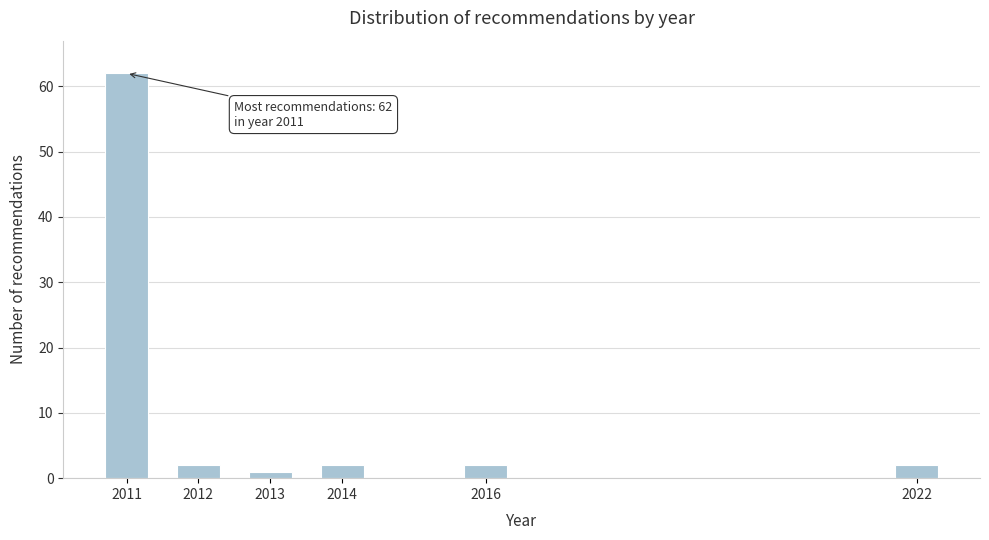

Reading right to left, list all the values displayed in this chart.

2022=2	2016=2	2014=2	2013=1	2012=2	2011=62